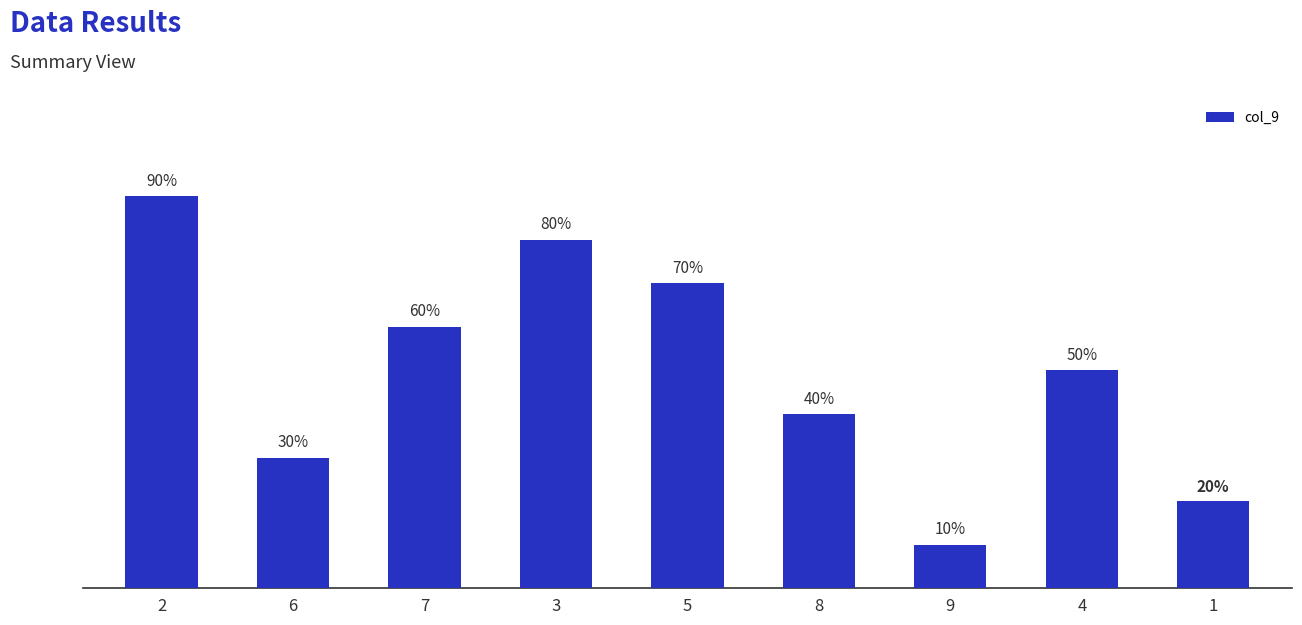

Where is the data nearest to the value 5?

4